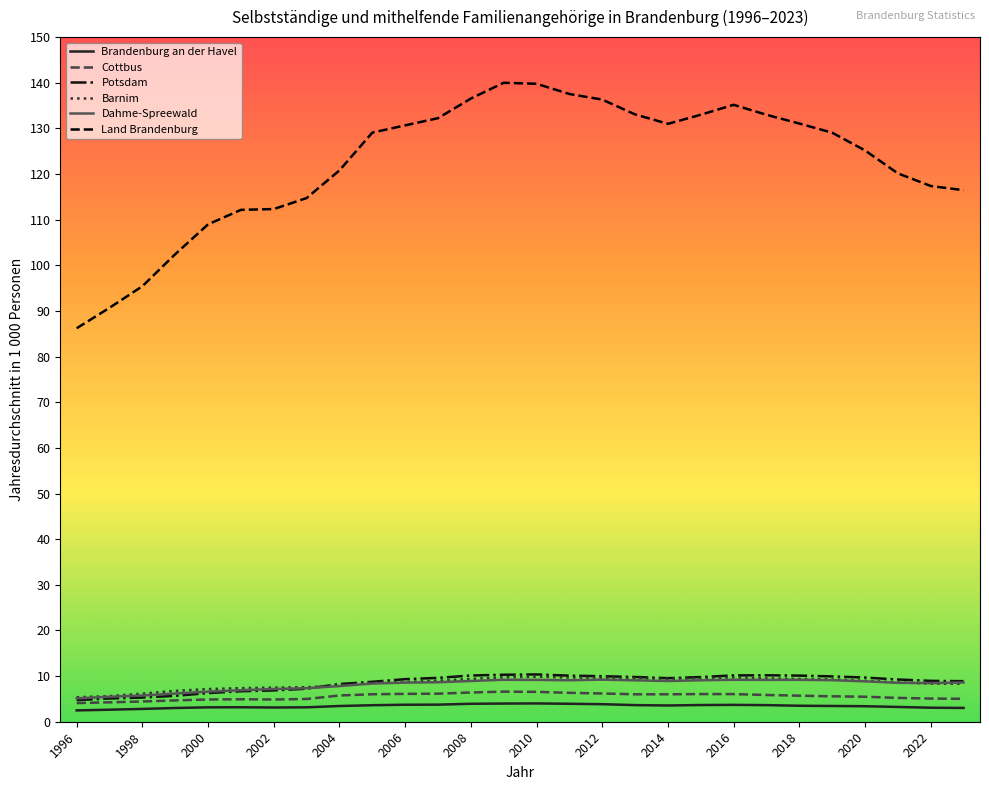

True or false: Cottbus and Brandenburg an der Havel cross at least once.

False